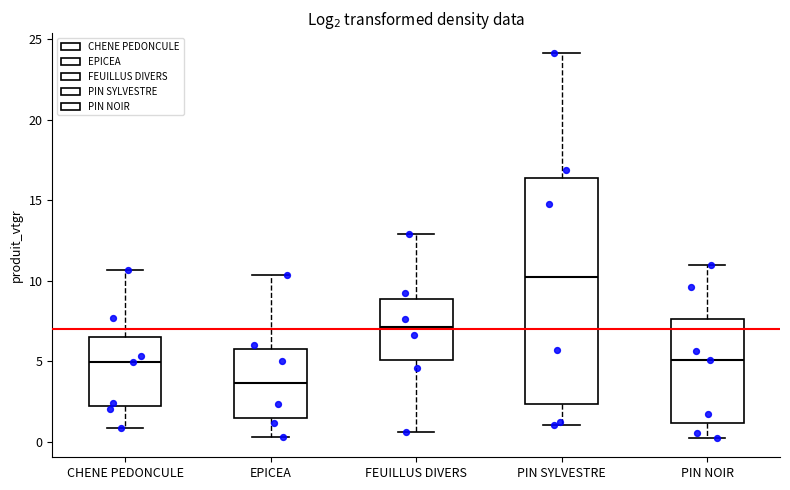

Reading left to right, transcribe this box plot: for each box, give where its median line is, the range the box spans, and where its two whiskers end, as read against the y-axis. The values are not printed on the chart, so give them approximately, as read against the axis.

CHENE PEDONCULE: median 5.0, box 2.5 to 6.5, whiskers 1.0 to 10.5
EPICEA: median 3.5, box 1.5 to 6.0, whiskers 0.5 to 10.5
FEUILLUS DIVERS: median 7.0, box 5.0 to 9.0, whiskers 0.5 to 13.0
PIN SYLVESTRE: median 10.0, box 2.5 to 16.5, whiskers 1.0 to 24.0
PIN NOIR: median 5.0, box 1.0 to 7.5, whiskers 0.0 to 11.0